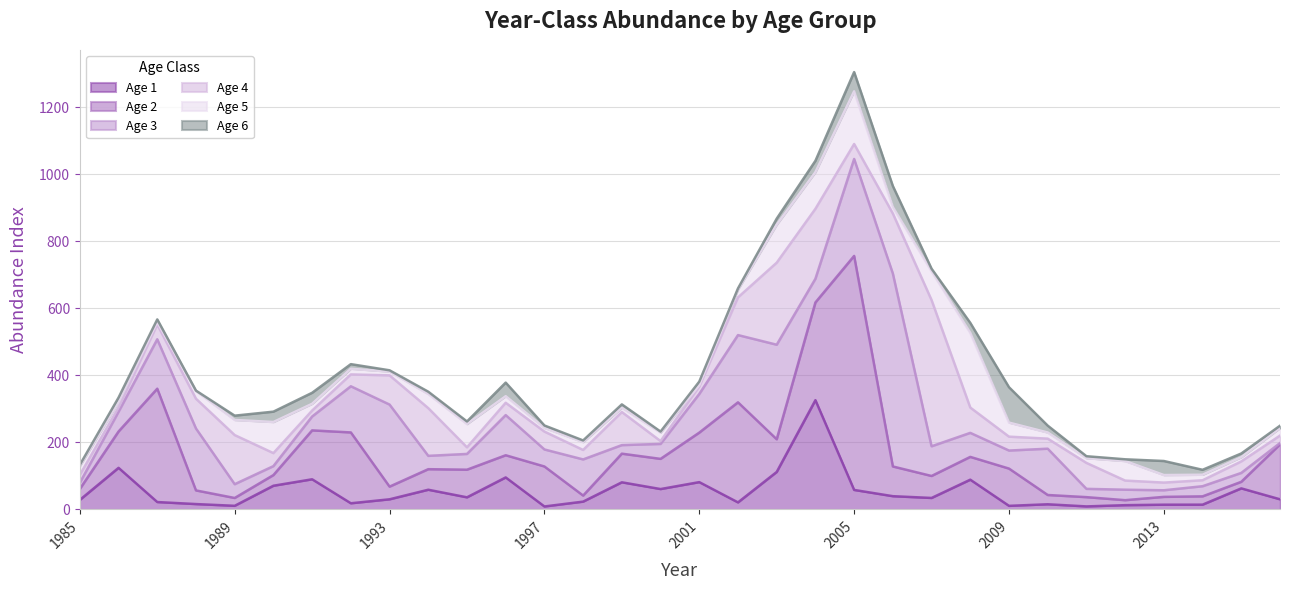

Is the value of 3 at 1989 greater than the value of 2 at 2015?

Yes